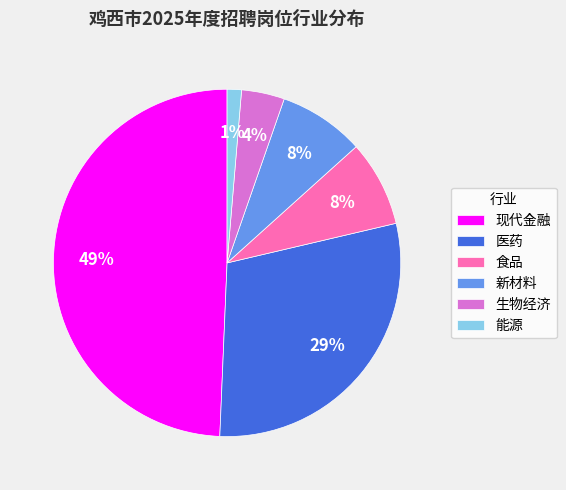

To the nearest percent, what percentage of the pie is 现代金融?

49%